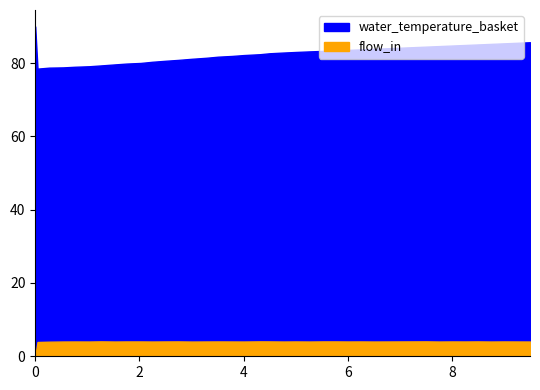

True or false: water_temperature_basket has more than 2 points higher than both neighbors.

False